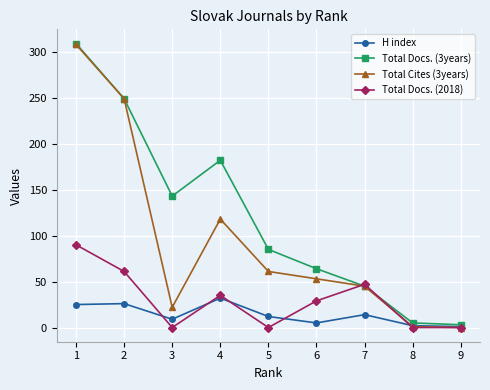

Is the value of Total Docs. (2018) at 8 greater than the value of H index at 3?

No